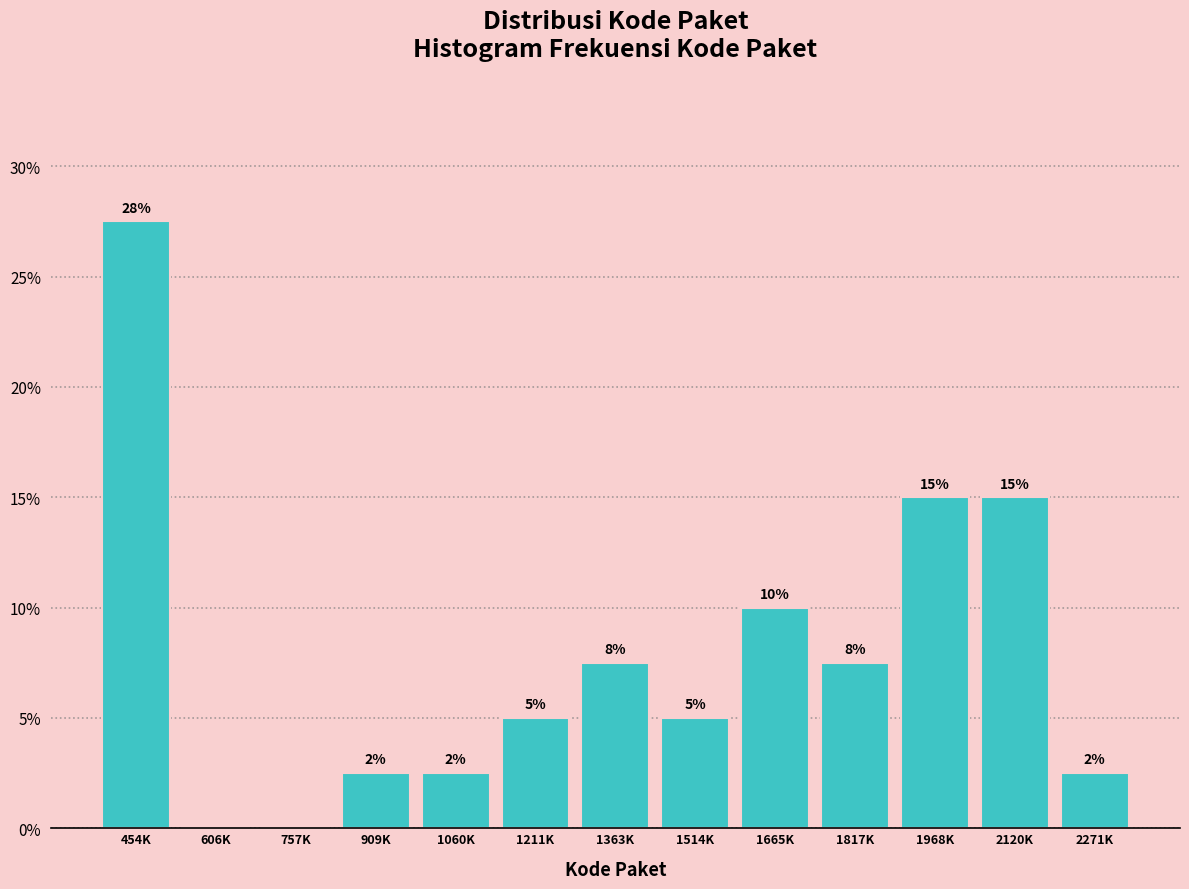

Are the bars horizontal?

No